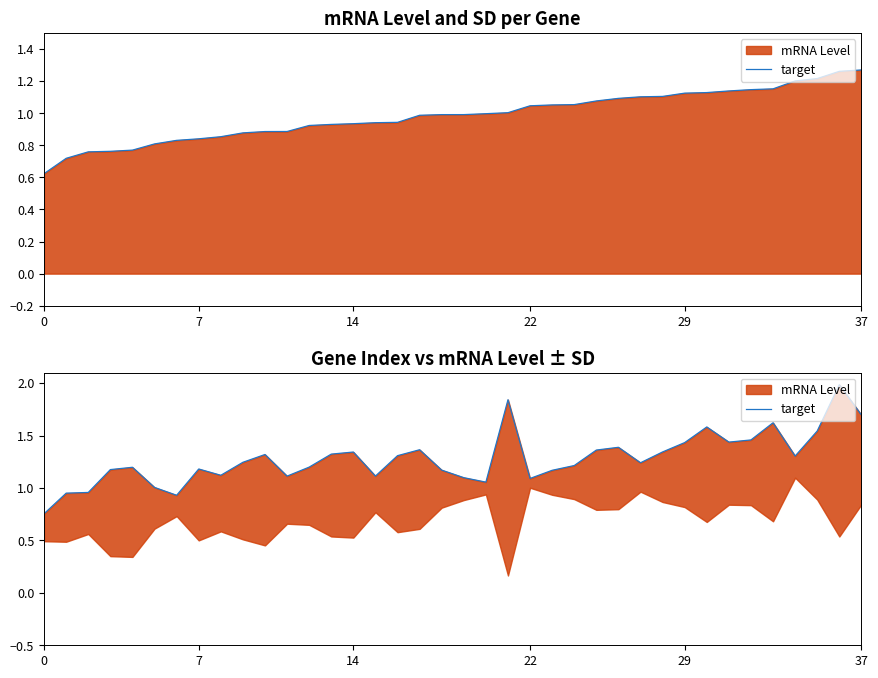

The chart shows a value of 2.0 at 29. True or false?

False